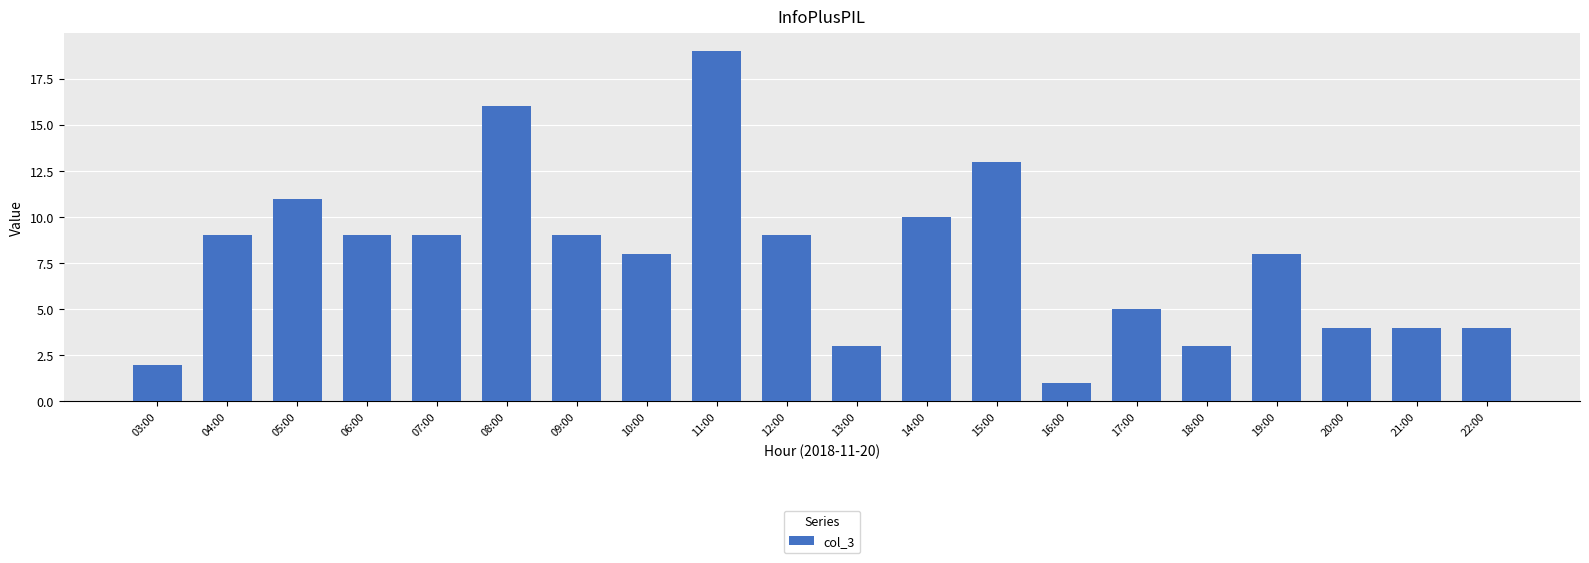

What is the average value?

8